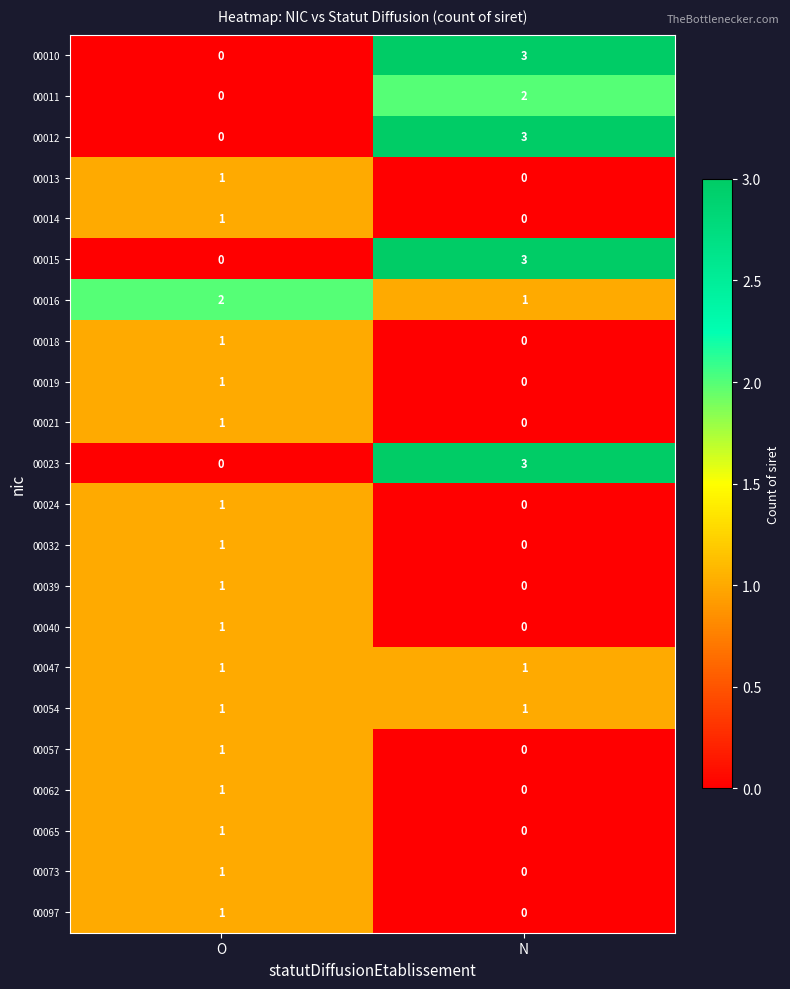

What is the spread (max minus min) of values at N?

3